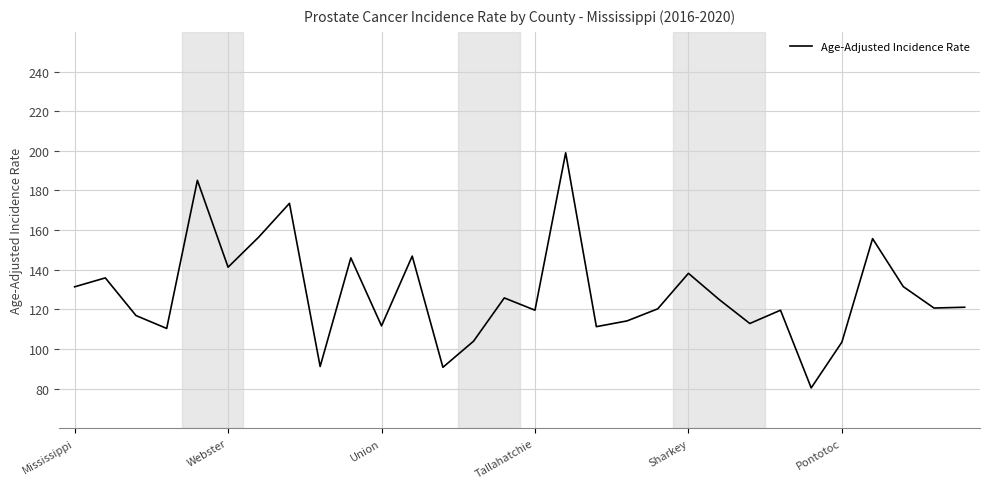

Does the chart have visible grid lines?

Yes